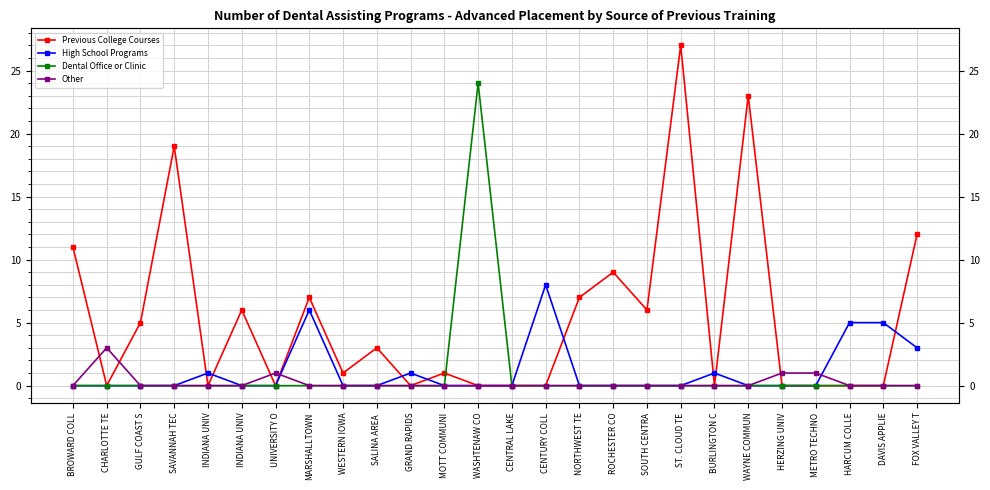

What is the sum of the Previous College Courses values at WESTERN IOWA and BROWARD COLL?

12